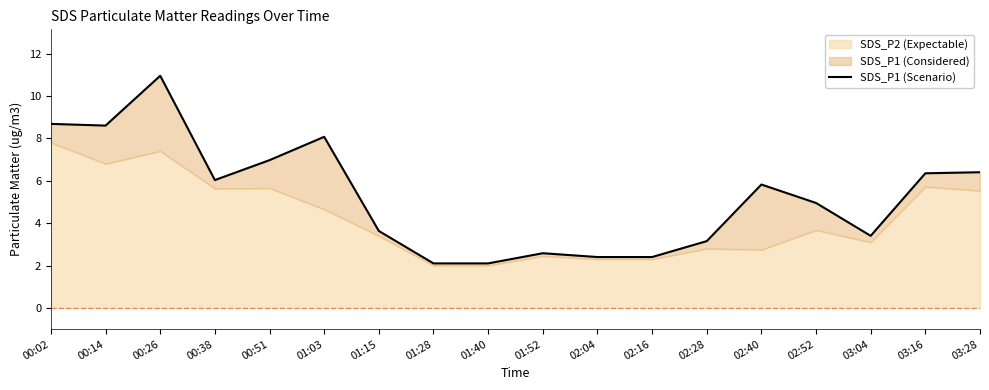

Reading left to right, list all the values displayed in this chart.

00:02=8.7	00:14=8.6	00:26=10.9	00:38=6.0	00:51=7.0	01:03=8.1	01:15=3.6	01:28=2.1	01:40=2.1	01:52=2.6	02:04=2.4	02:16=2.4	02:28=3.1	02:40=5.8	02:52=5.0	03:04=3.4	03:16=6.3	03:28=6.4